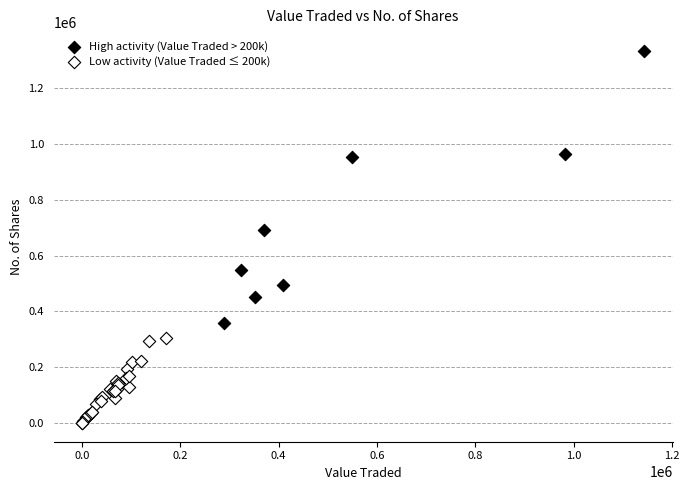

Which series has the widest spread of Y values?

High activity (Value Traded > 200k)